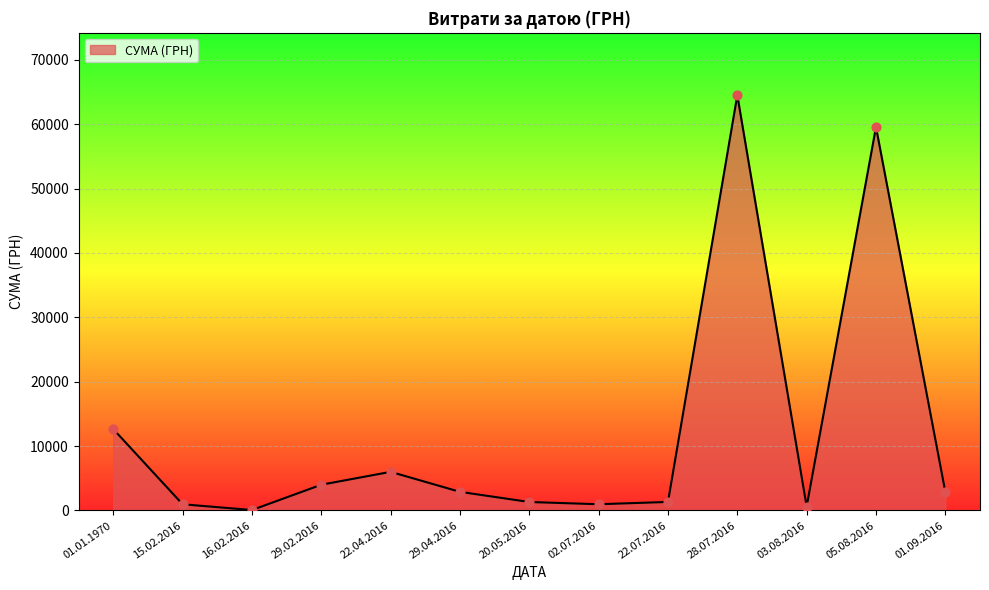

What is the ratio of the value at 29.02.2016 to the value at 29.04.2016?

1.4